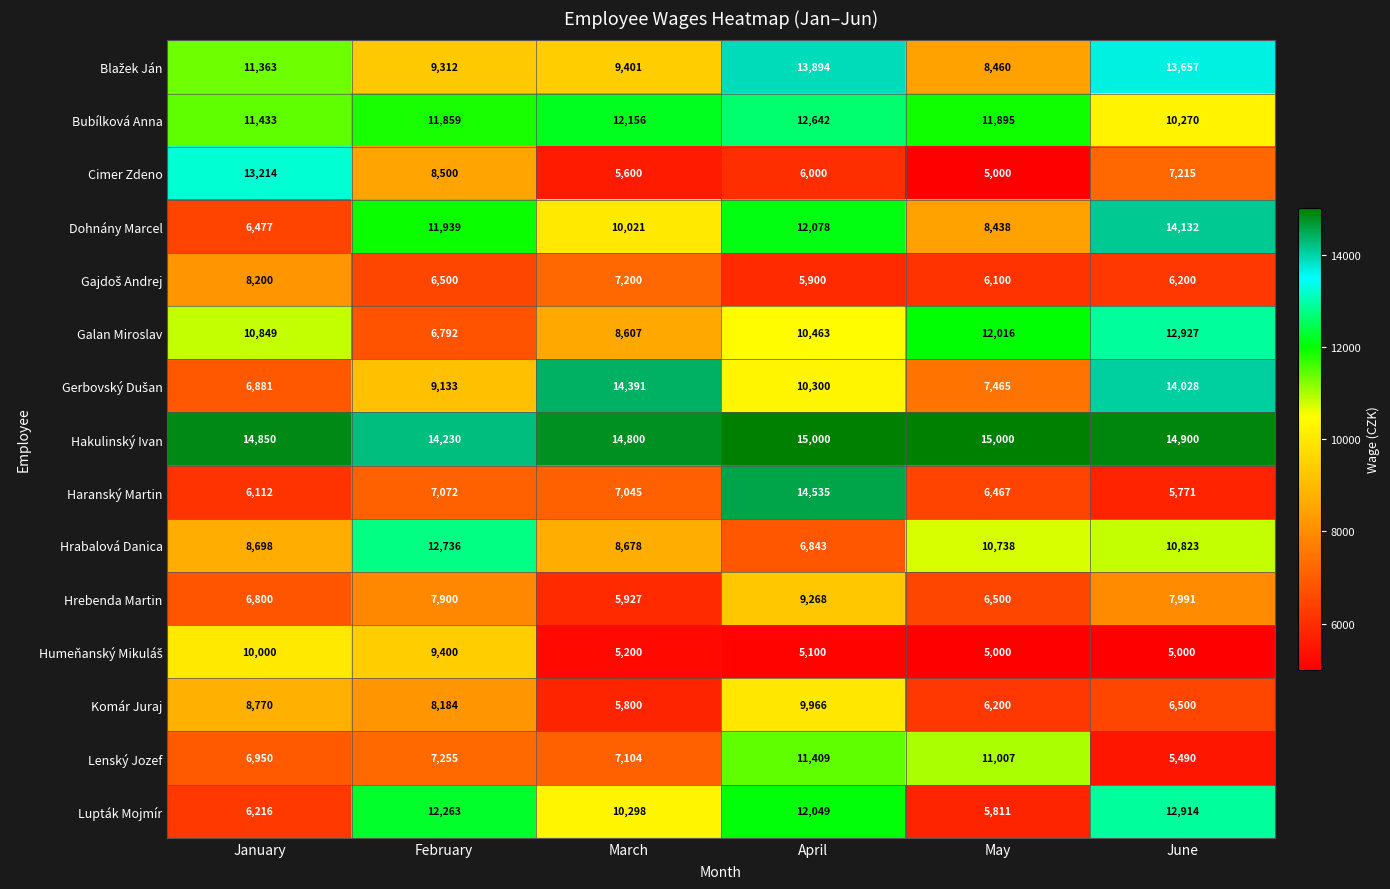

What is the difference between the Haranský Martin values at June and January?

341